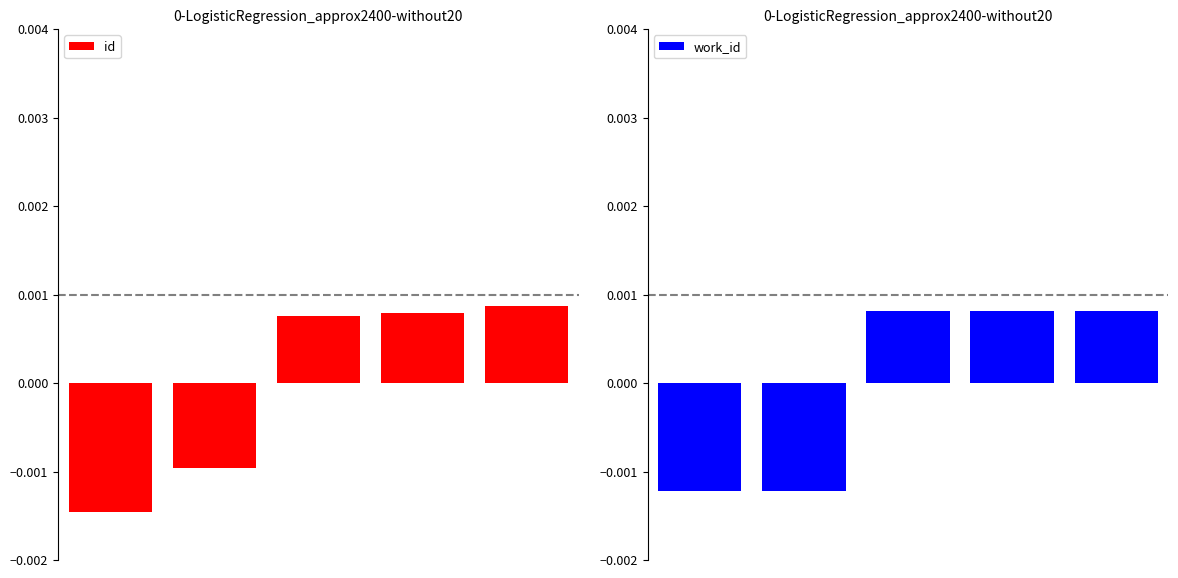

How many values in work_id are below zero?

2